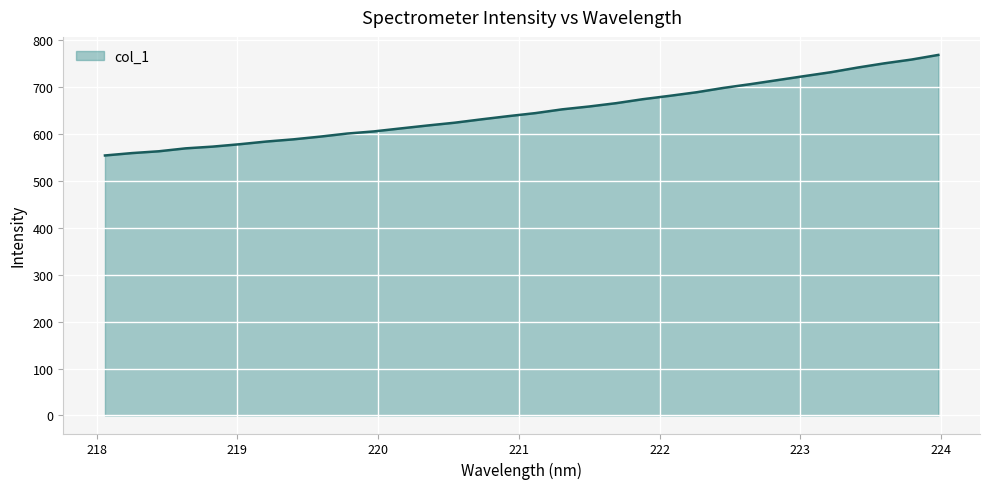

What is the smallest value displayed?

554.5